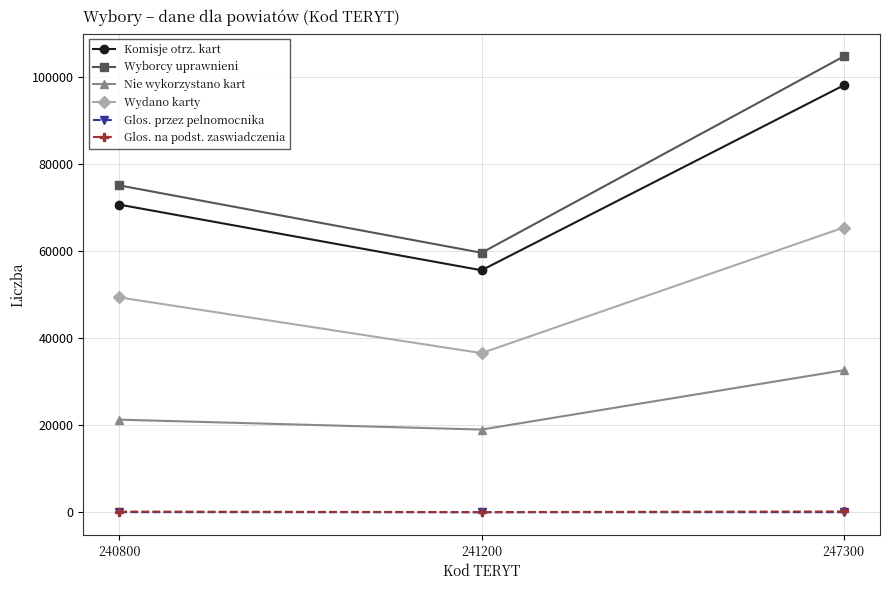

What is the value of the Glos. na podst. zaswiadczenia point at the 3rd from the left?

216